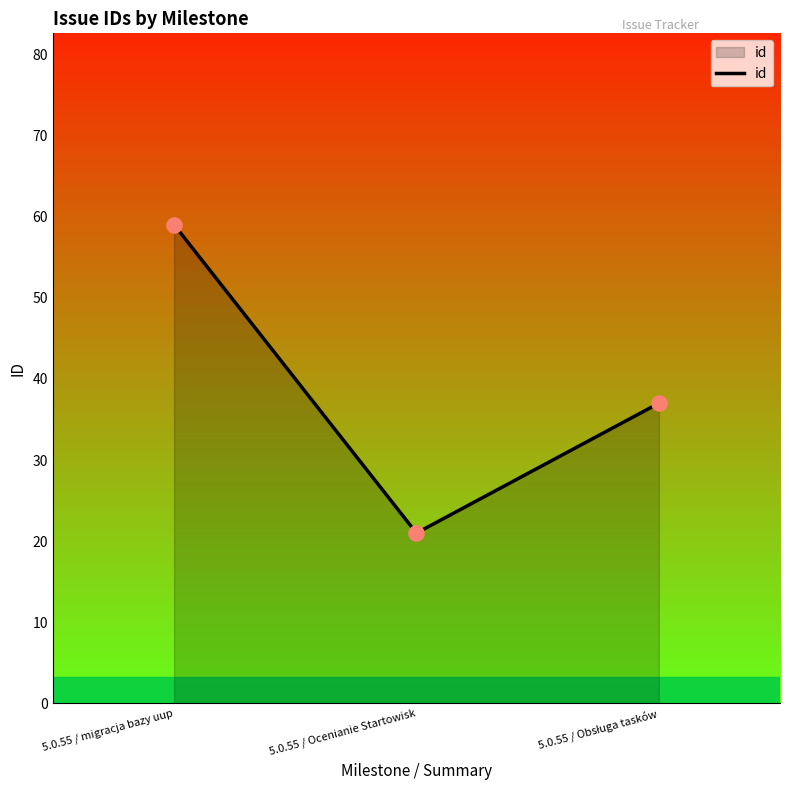

What is the change in value from 5.0.55 / migracja bazy uup to 5.0.55 / Ocenianie Startowisk?

-38